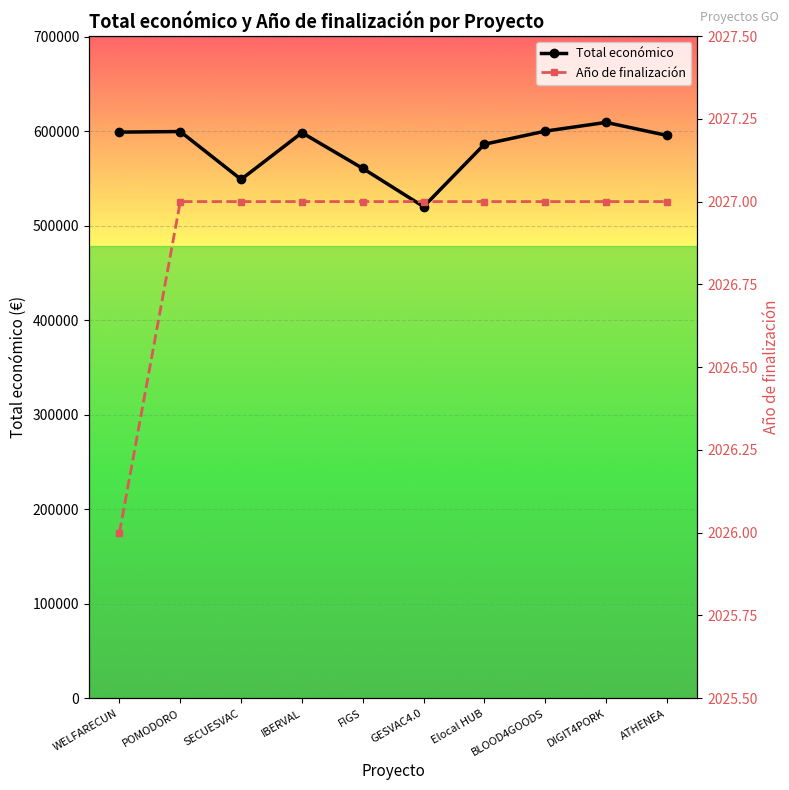

What is the label of the 10th point from the right?

WELFARECUN